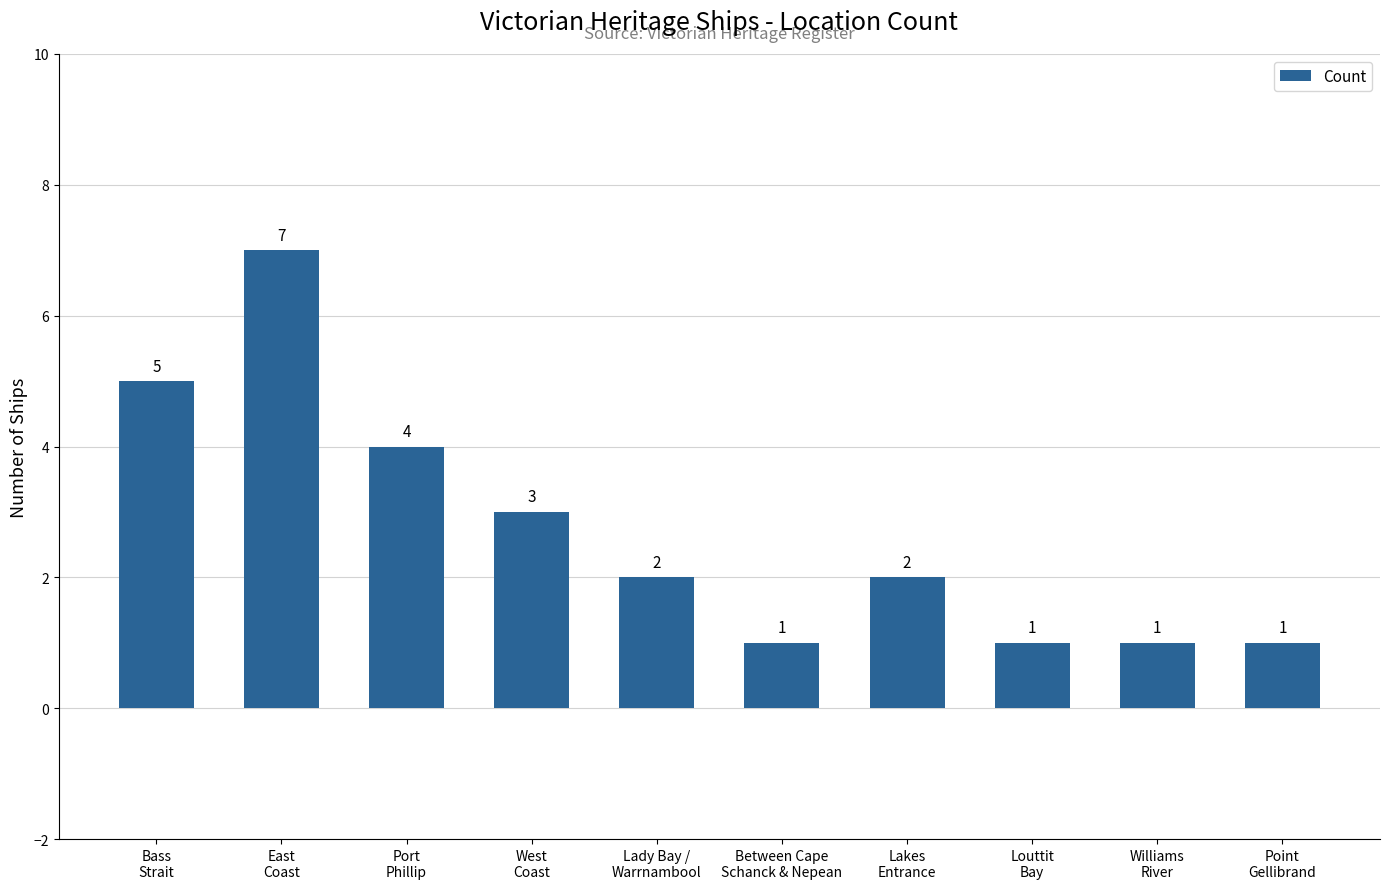

What is the minimum value shown in the chart?

1